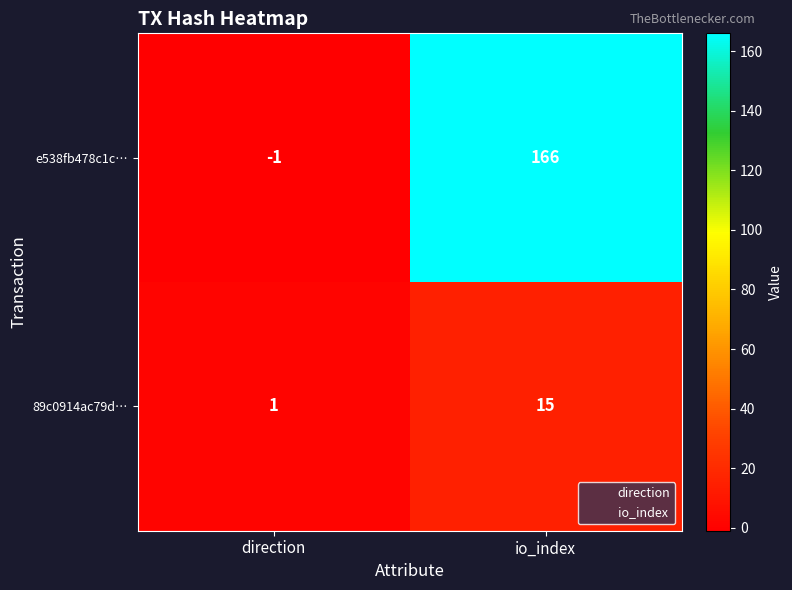

What is the approximate value of 89c0914ac79d… at io_index, to the nearest 10?

20